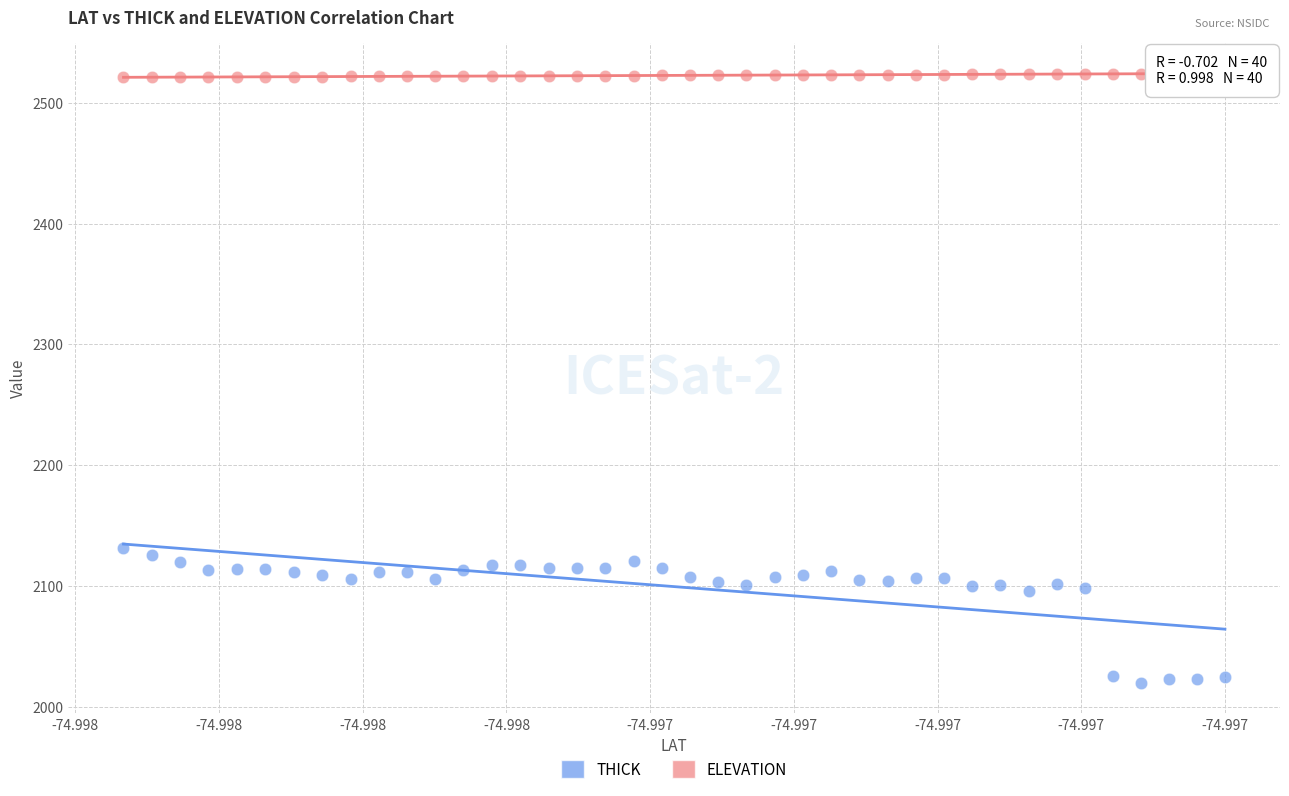

Across all data points, what is the range of Y values (max minus min)?

504.7